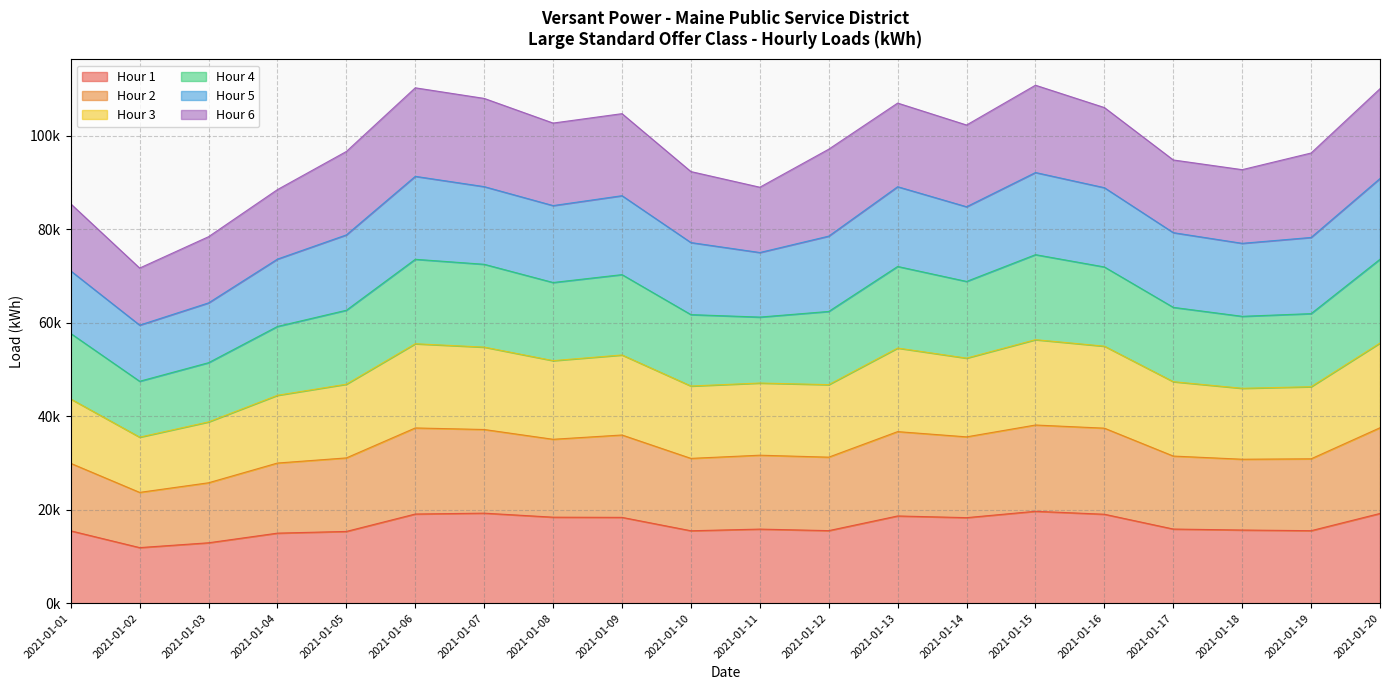

Does the chart have visible grid lines?

Yes